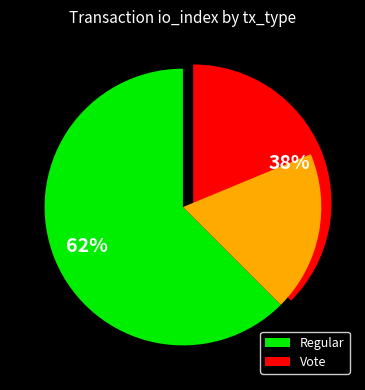

Which slice is the smallest?

Vote